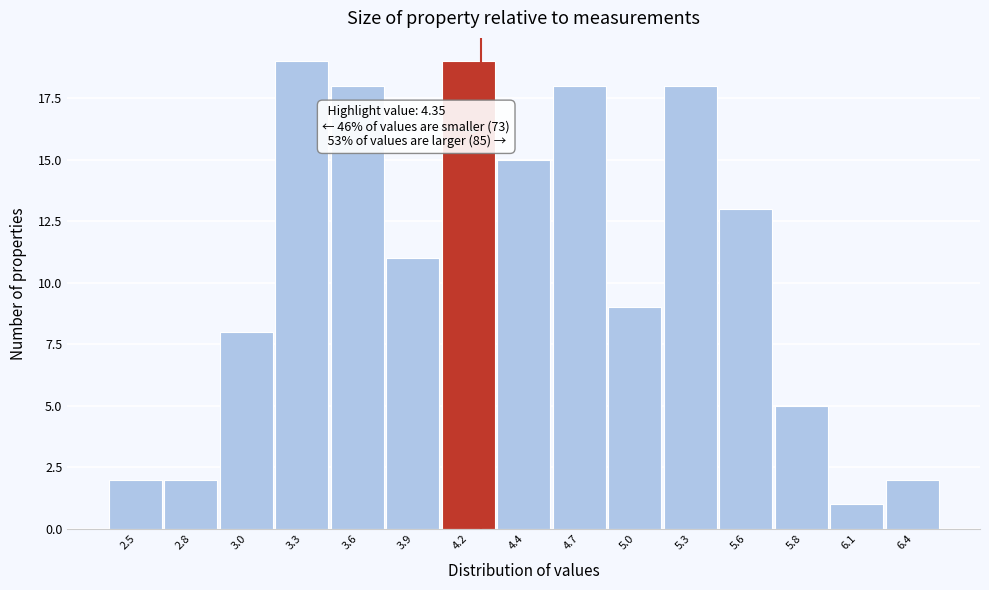

Reading left to right, transcribe all the data shown in this chart.

2	2	8	19	18	11	19	15	18	9	18	13	5	1	2